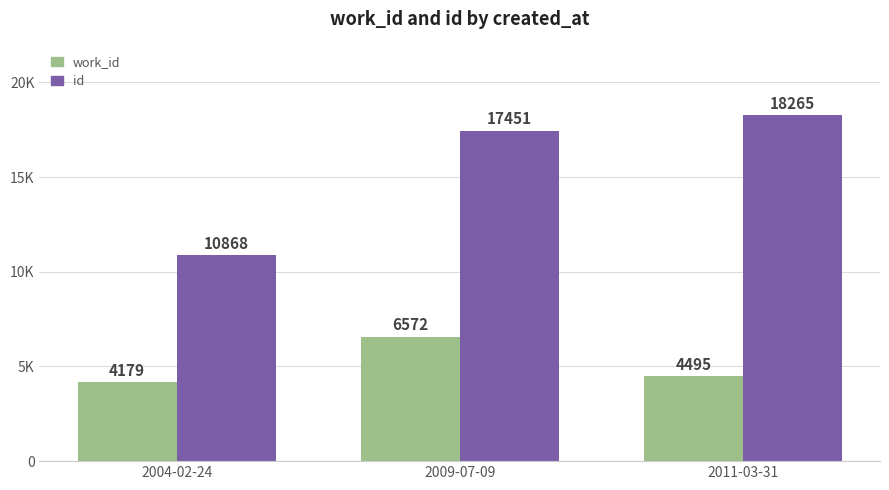

Does the chart contain stacked bars?

No